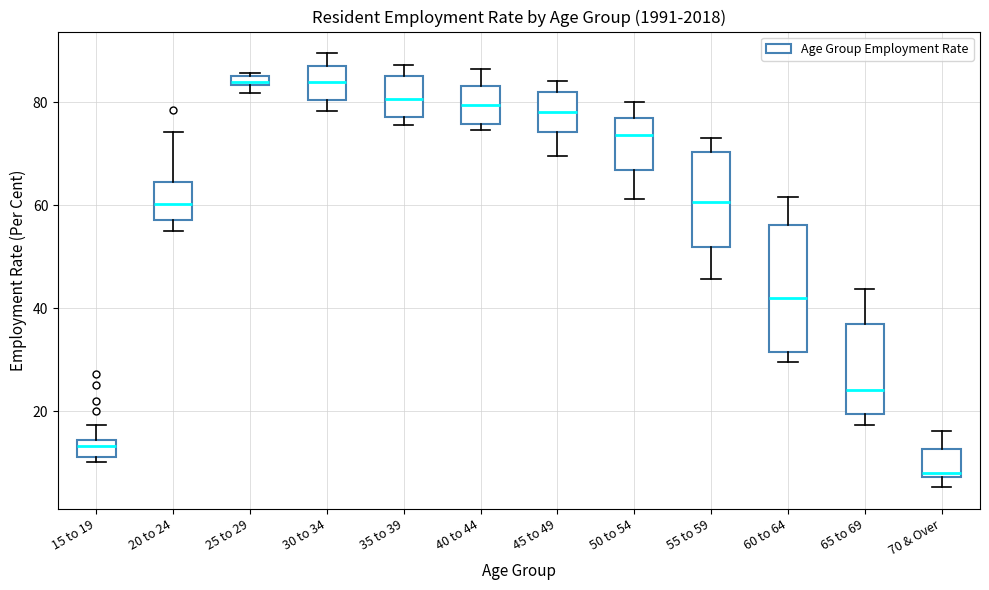

Comparing the boxes themselves (not the whiskers), which one is the tallest?

60 to 64